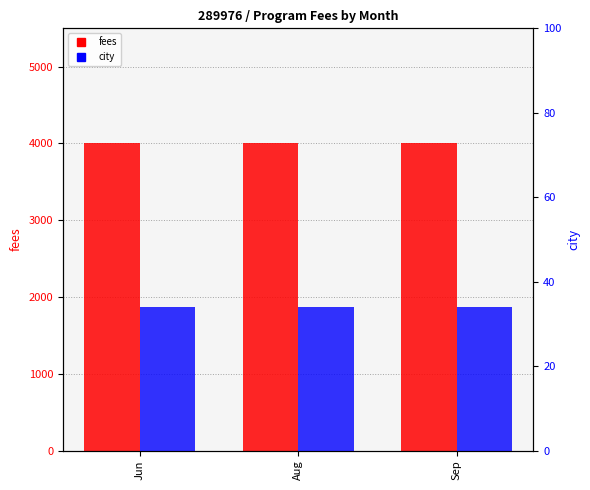

What position from the left is Sep?

3